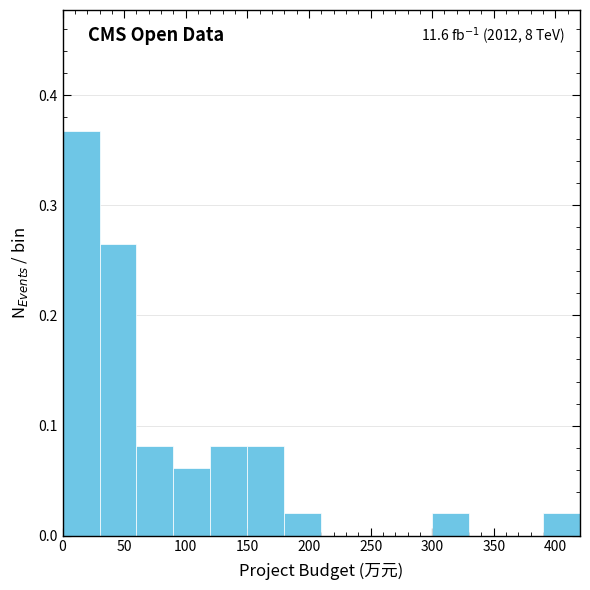

Which range on the x-axis has the tallest bar?

0 to 30